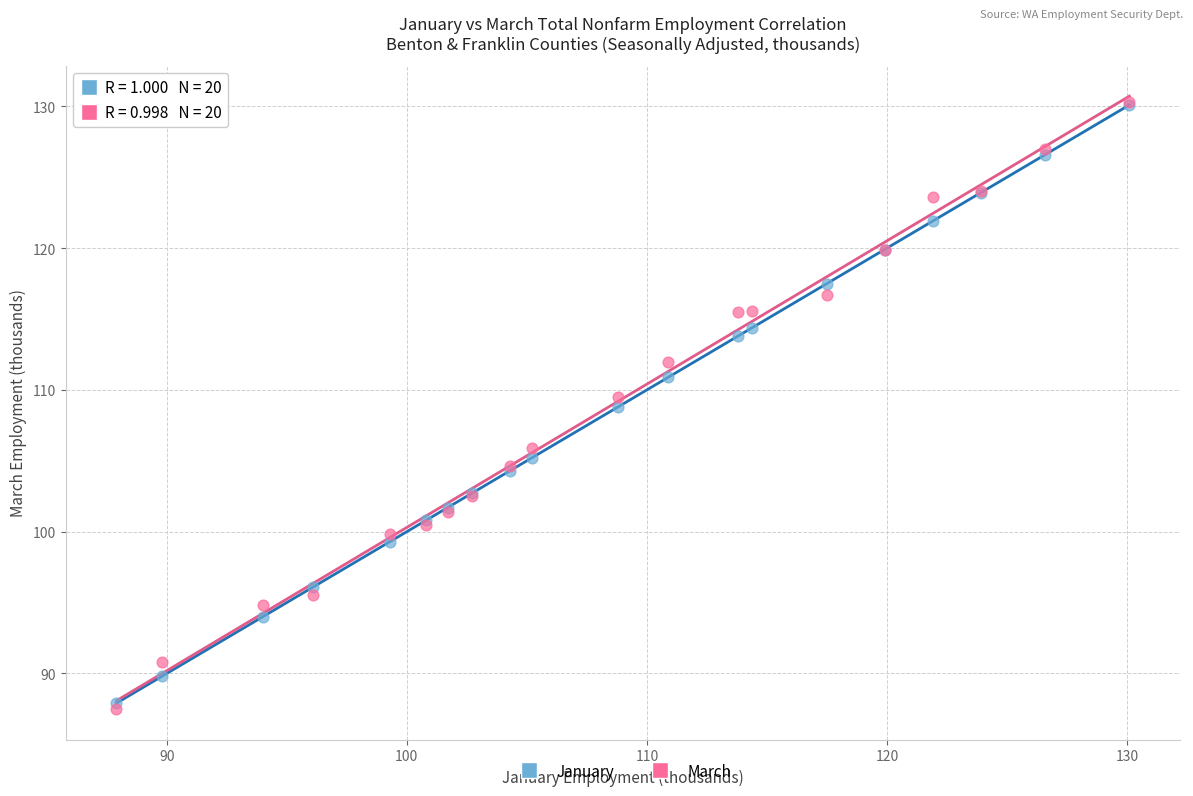

Across all series, what Y value is closest to 108?

108.8